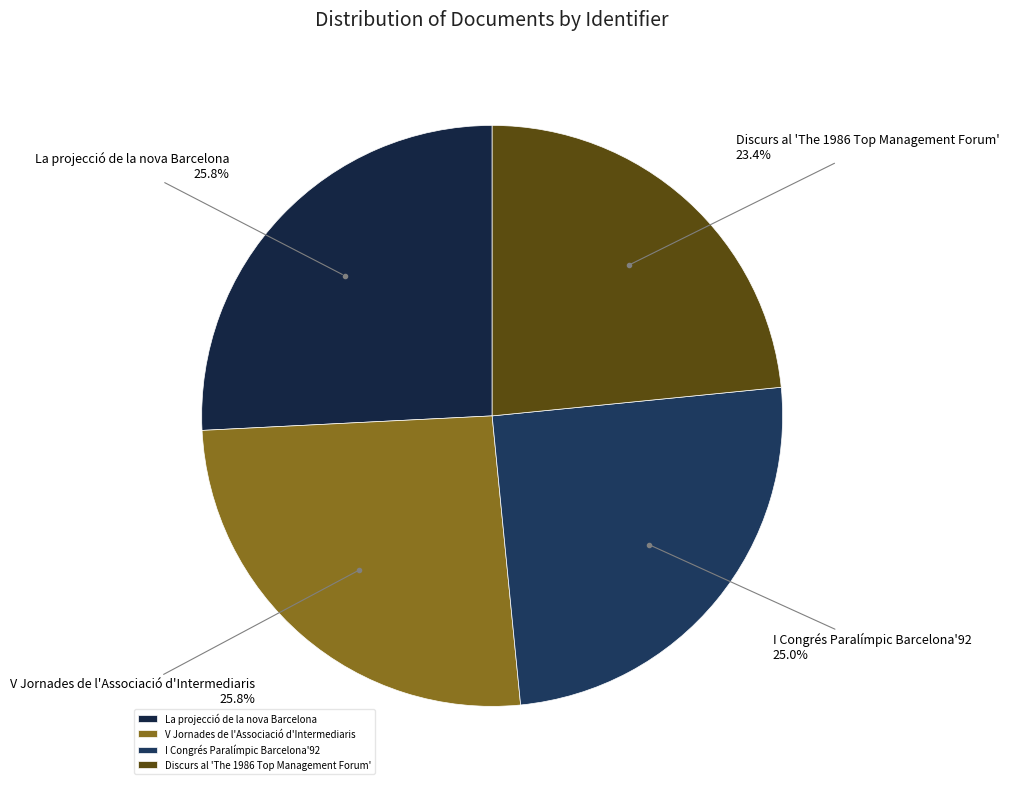

True or false: V Jornades de l'Associació d'Intermediaris accounts for 15% of the total.

False